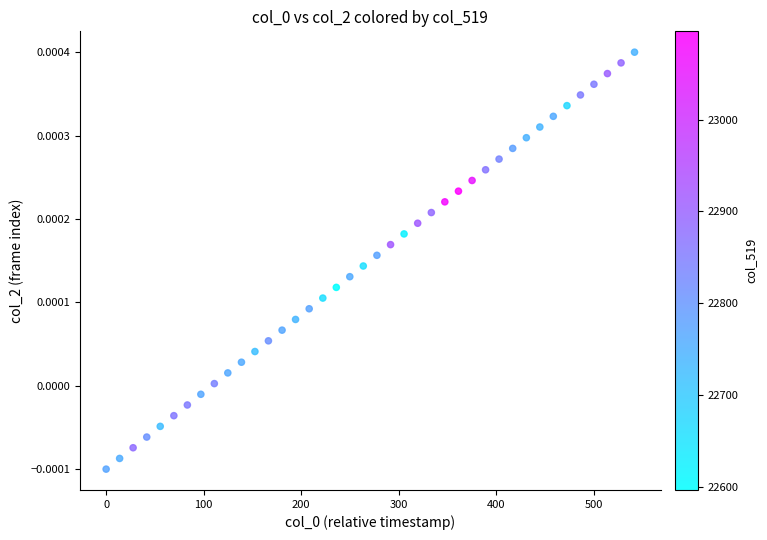

How many data points are displayed?

40